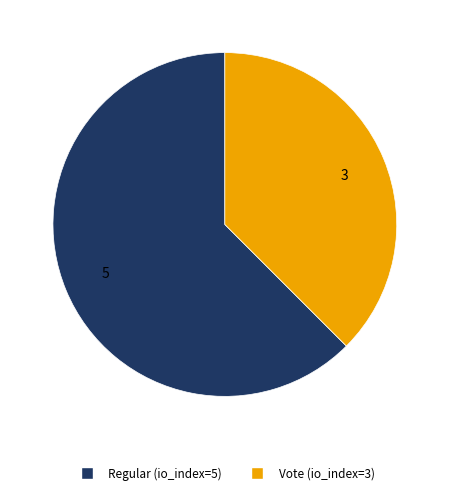

Is the sum of Vote (io_index=3) and Regular (io_index=5) greater than half?

Yes